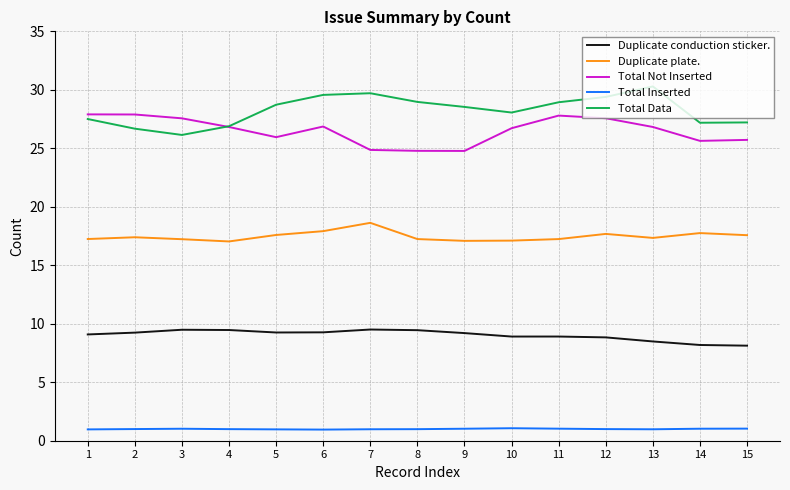

True or false: Duplicate plate. and Duplicate conduction sticker. cross at least once.

False